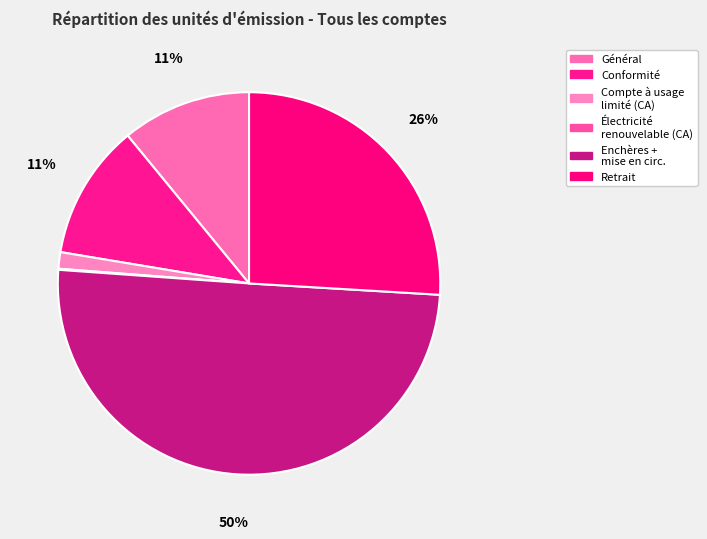

Which slice is the largest?

Enchères + mise en circulation + allocation